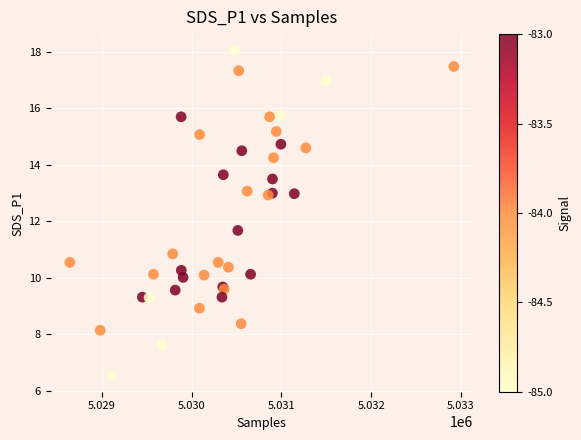

What Y value in the scatter plot is closest to 12?

11.7